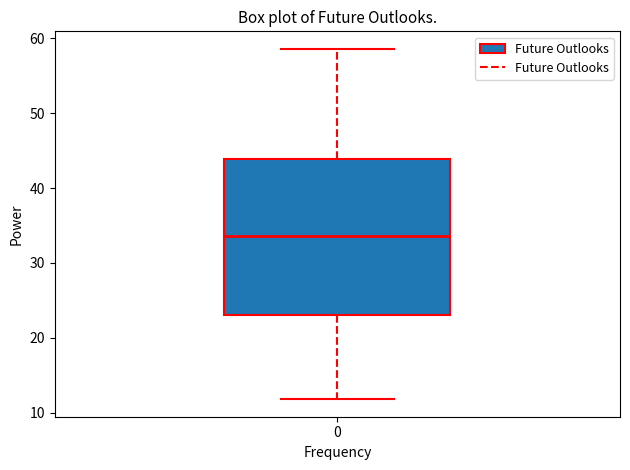

Where does the lower whisker of the box at x = 0 end on the y-axis? The values are not printed on the chart, so give them approximately, as read against the axis.

12